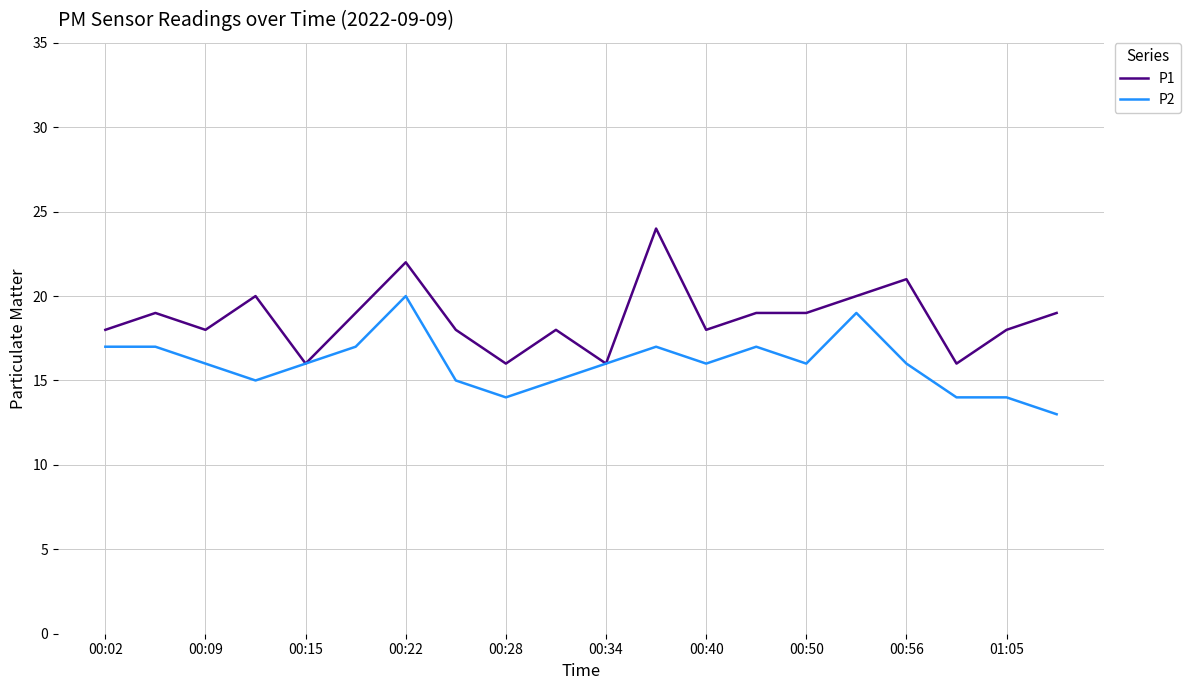

List the series in order of their overall mean, lowest first.

P2, P1